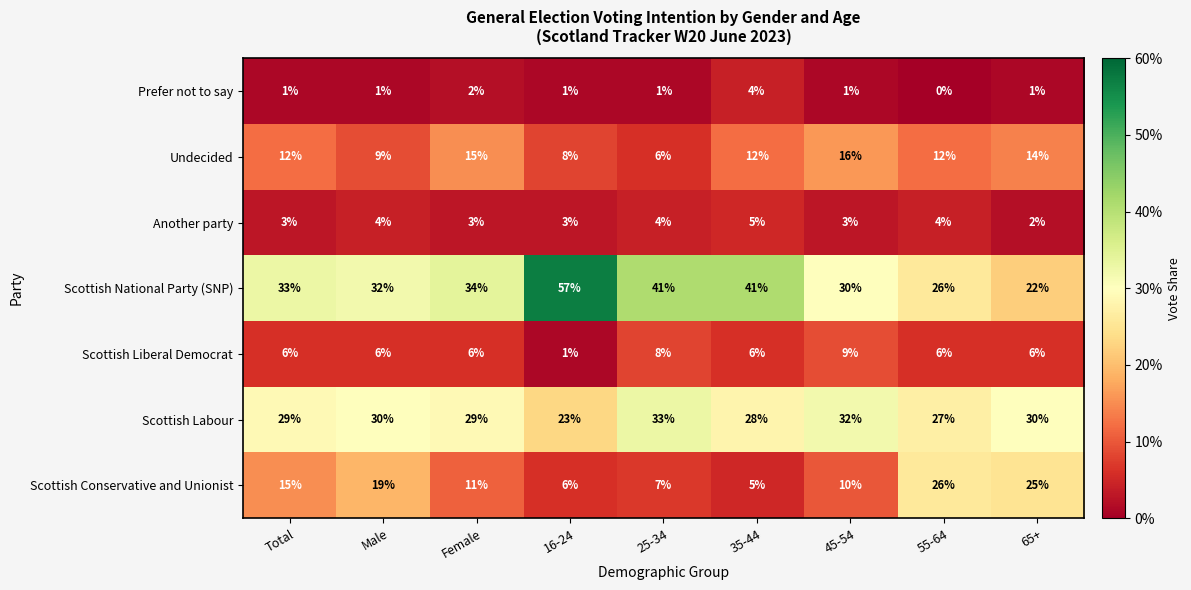

Is it true that Undecided equals 14 at Male?

False